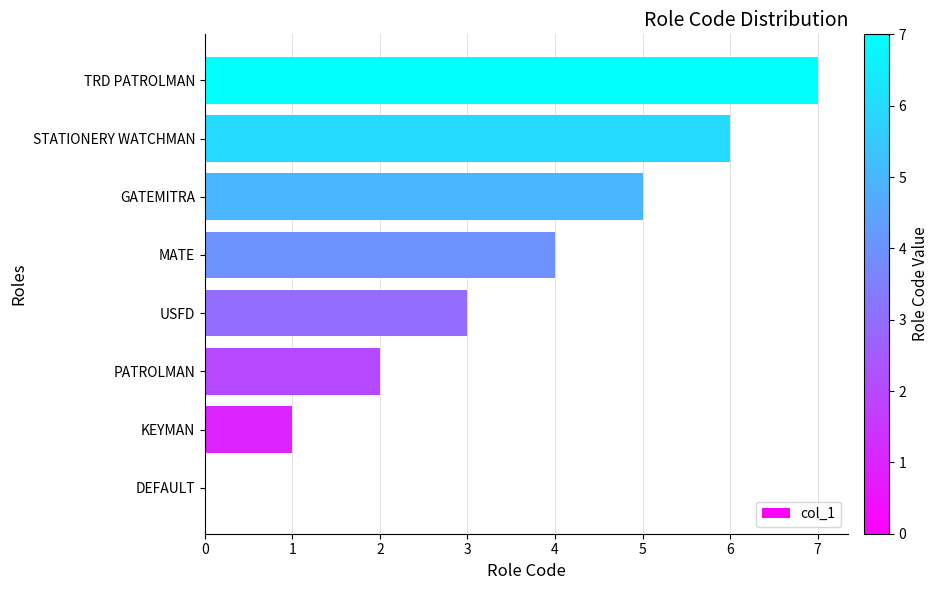

The value at USFD is 3. True or false?

True